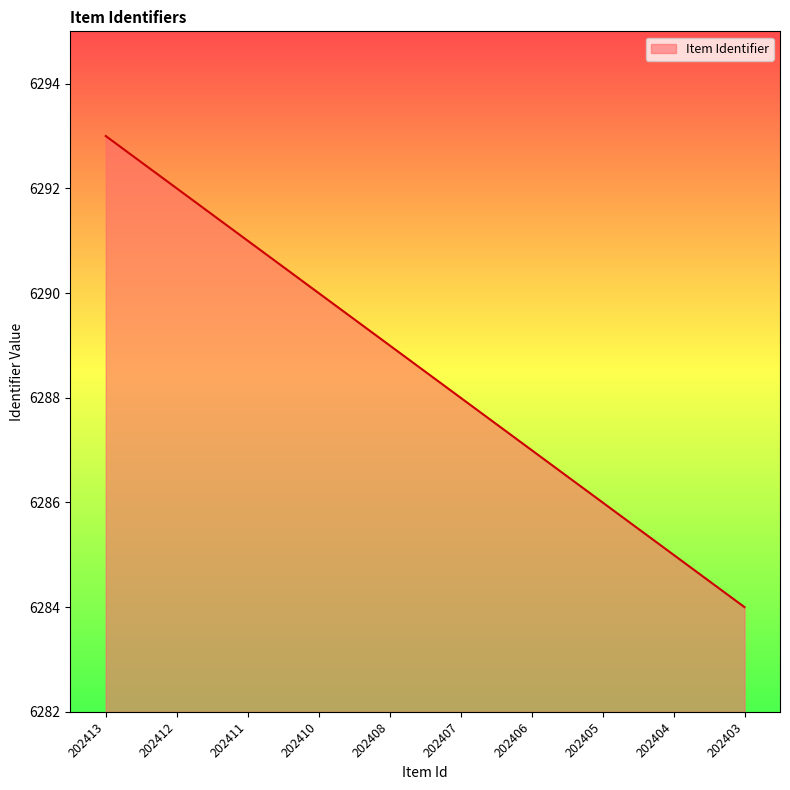

What value does the data have at 202405?

6286